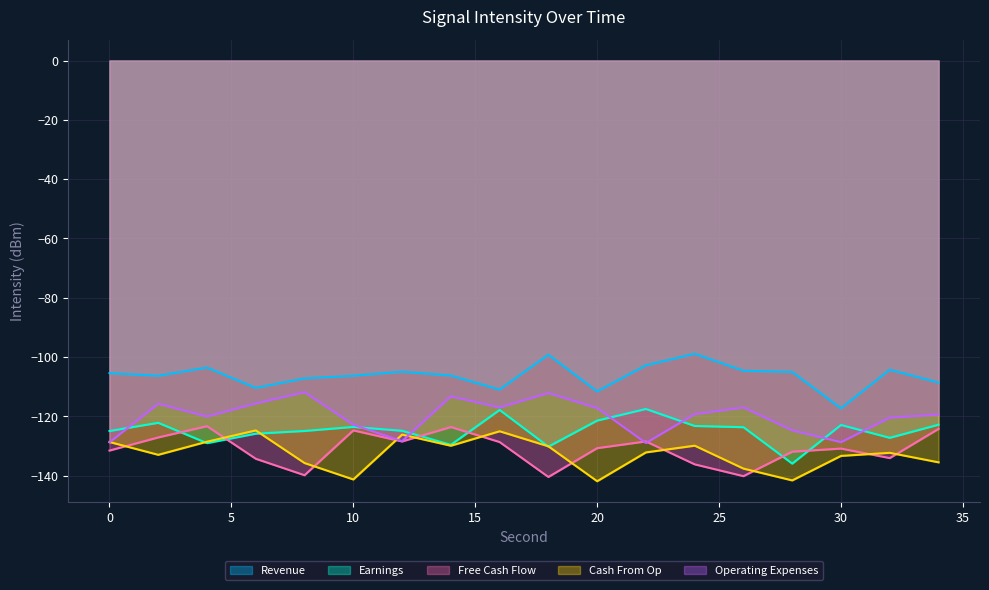

True or false: Free Cash Flow and Operating Expenses cross at least once.

True